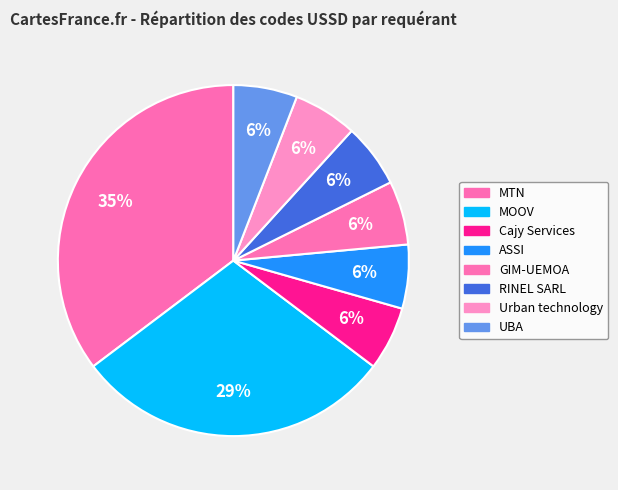

Is the sum of MOOV and Urban technology greater than half?

No